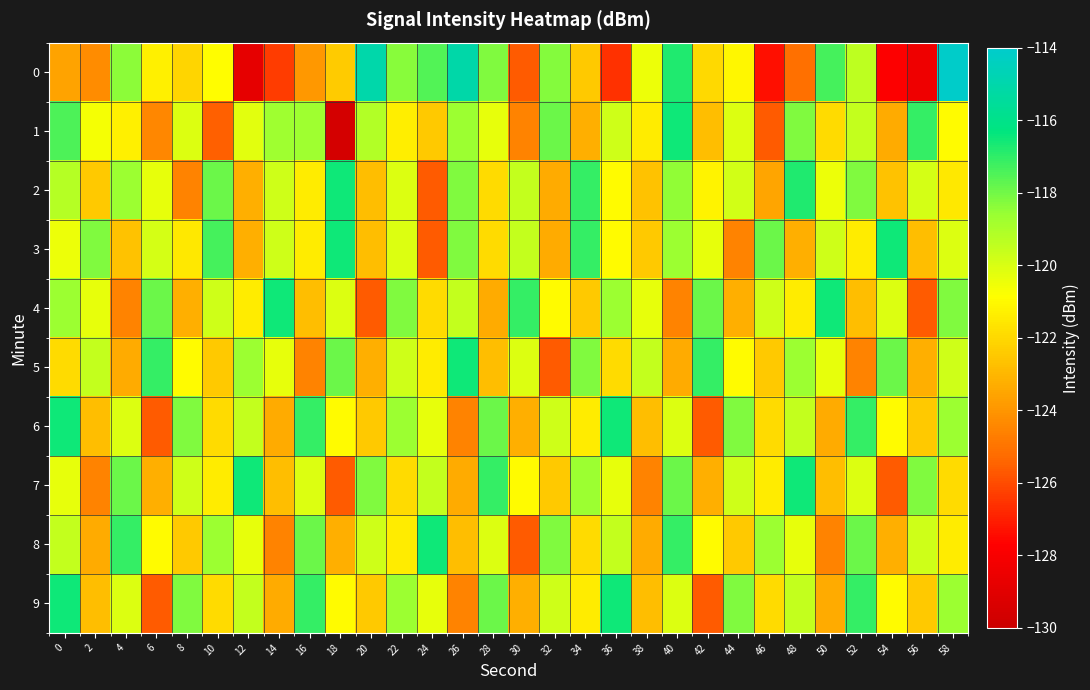

Which label corresponds to the largest value in the chart?

58